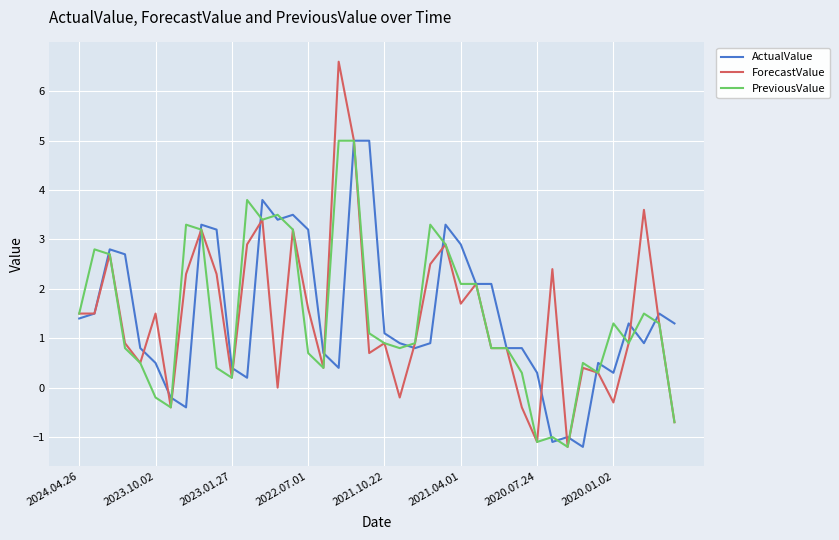

Which series has the largest range (max minus min)?

ForecastValue